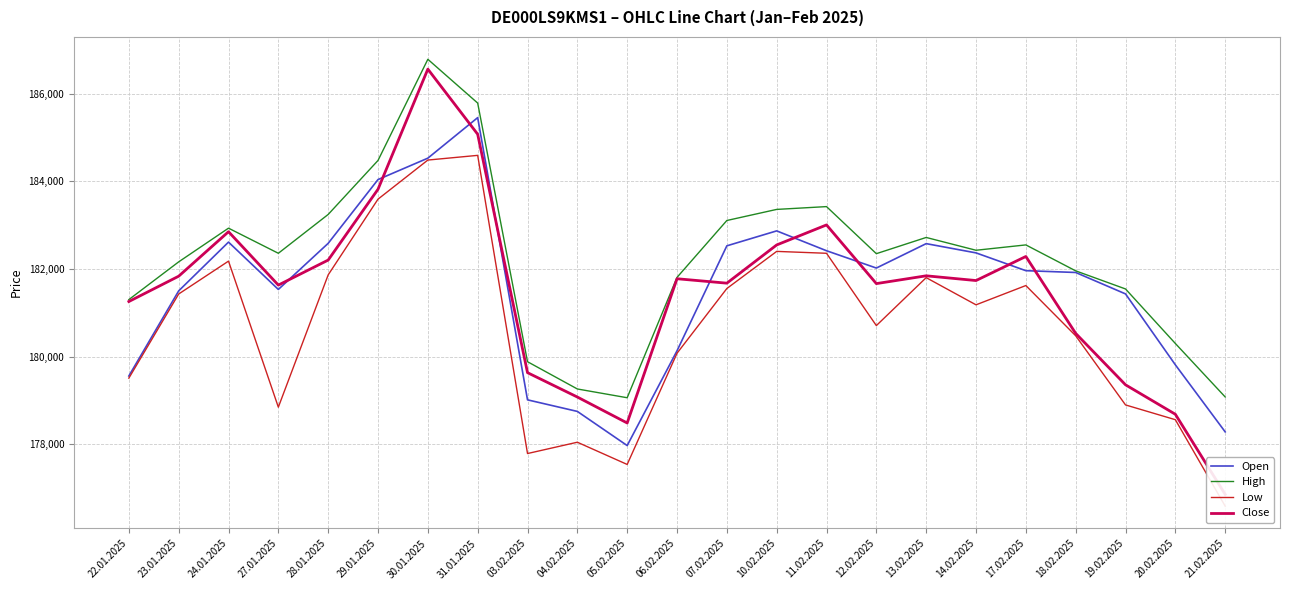

Rank the categories by Close value from highest to lowest.

30.01.2025, 31.01.2025, 29.01.2025, 11.02.2025, 24.01.2025, 10.02.2025, 17.02.2025, 28.01.2025, 13.02.2025, 23.01.2025, 06.02.2025, 14.02.2025, 07.02.2025, 12.02.2025, 27.01.2025, 22.01.2025, 18.02.2025, 03.02.2025, 19.02.2025, 04.02.2025, 20.02.2025, 05.02.2025, 21.02.2025